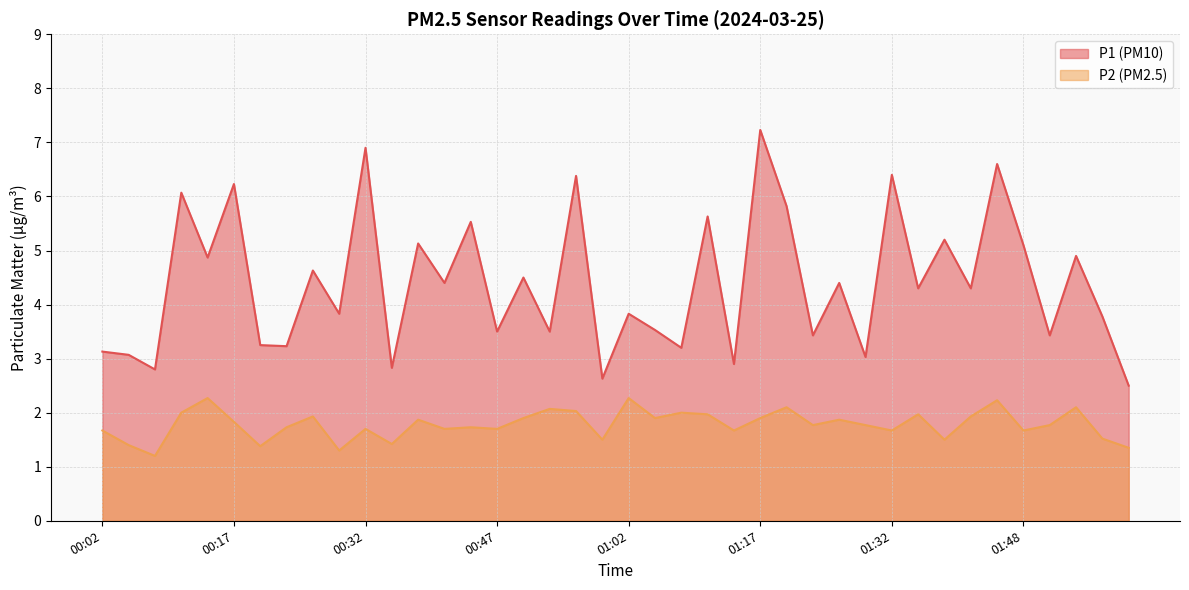

How many distinct data groups are displayed?

2